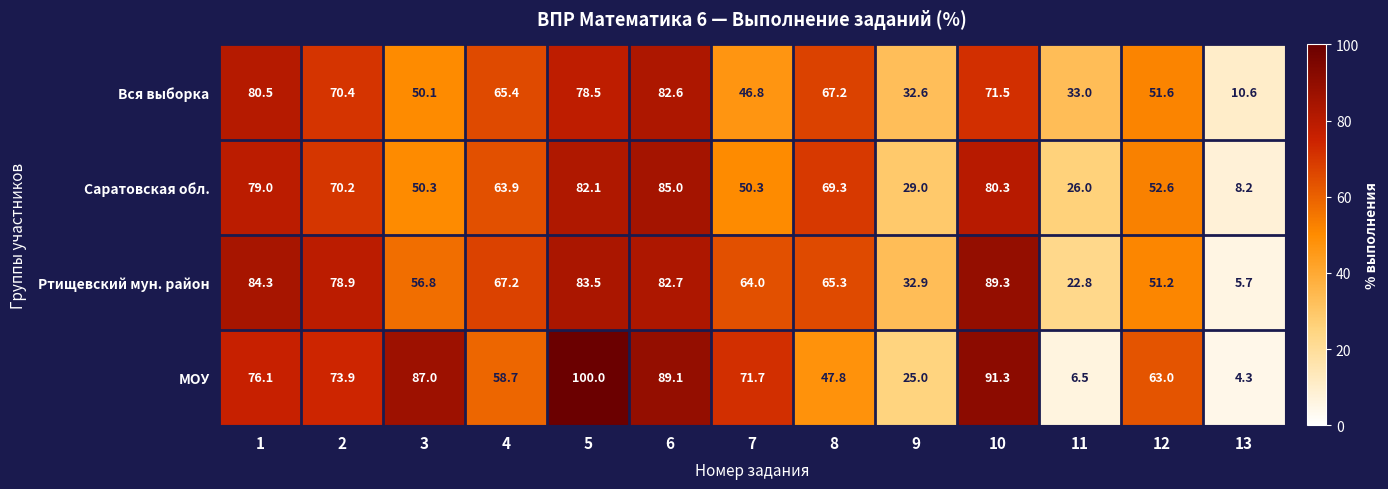

At which label is Ртищевский мун. район closest to 47?

12